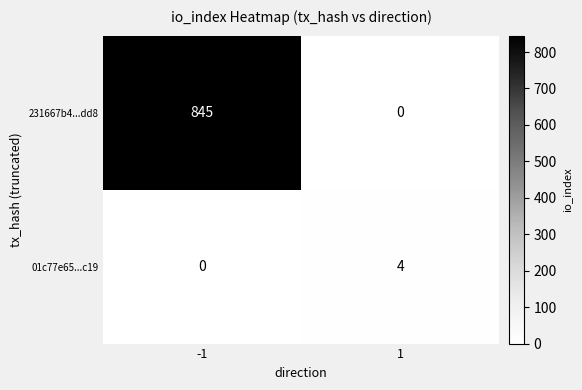

Reading left to right, transcribe all the data shown in this chart.

231667b4...dd8: 845	0
01c77e65...c19: 0	4